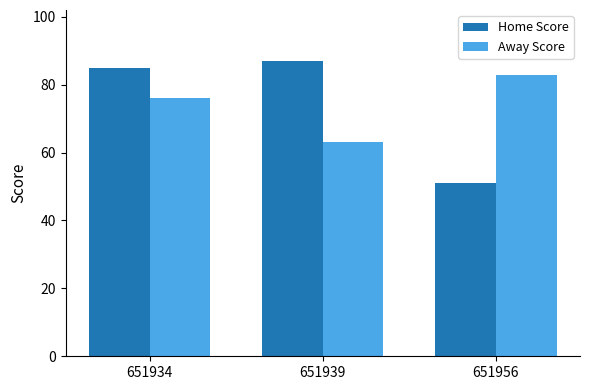

At how many categories does at least one series exceed 63?

3